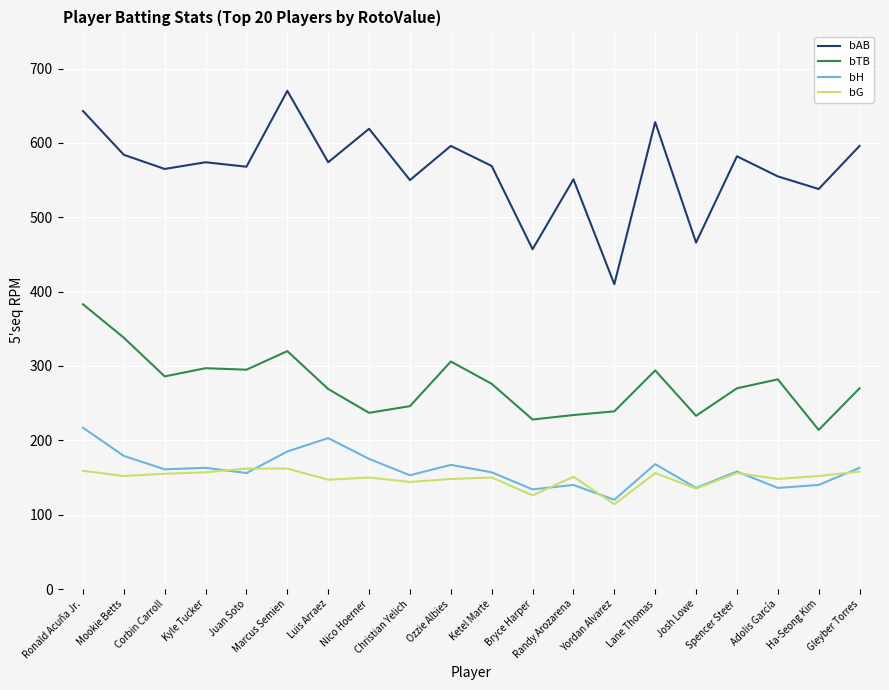

Where is the first local minimum for bAB?

Corbin Carroll